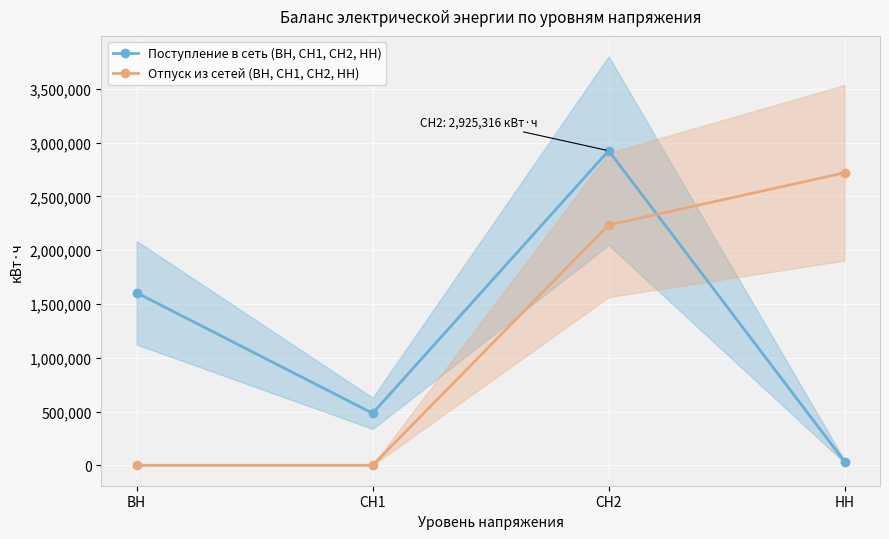

At which category is the sum across all series the highest?

СН2